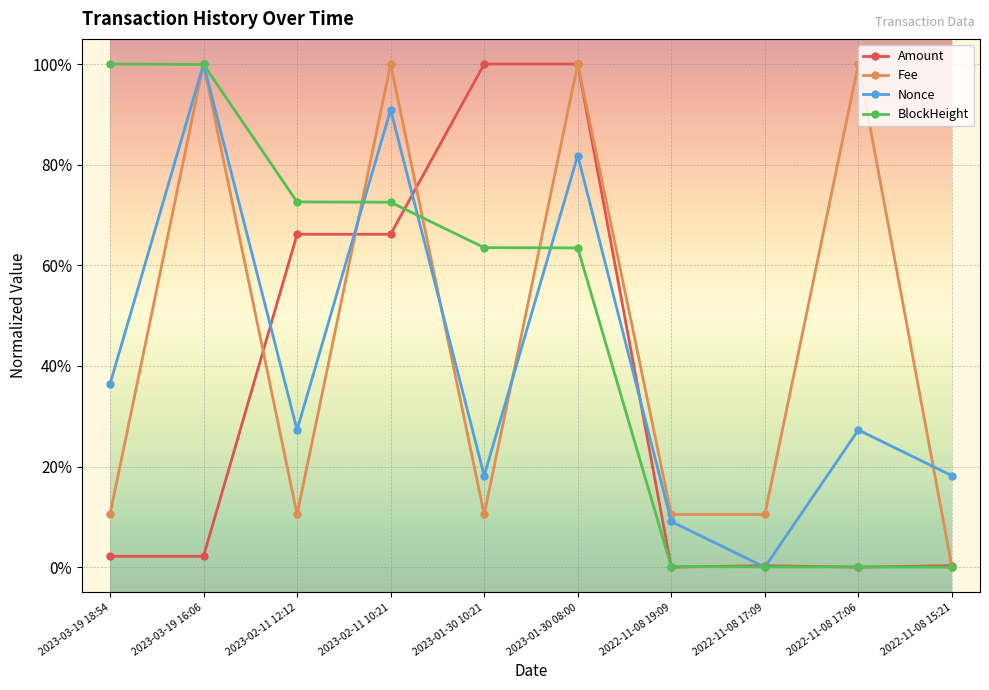

Which series has the widest spread of values?

Amount